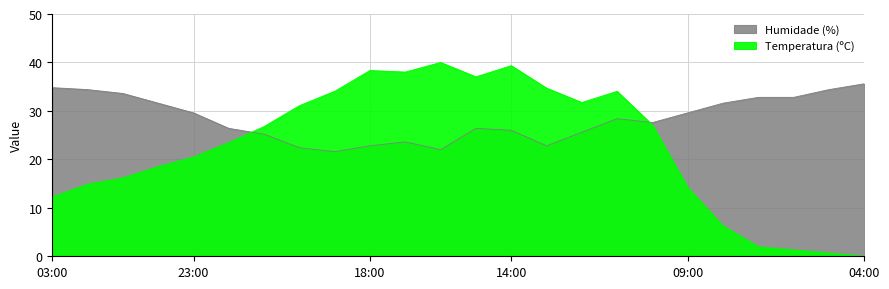

At which label does Temperatura (ºC) first exceed 26?

21:00